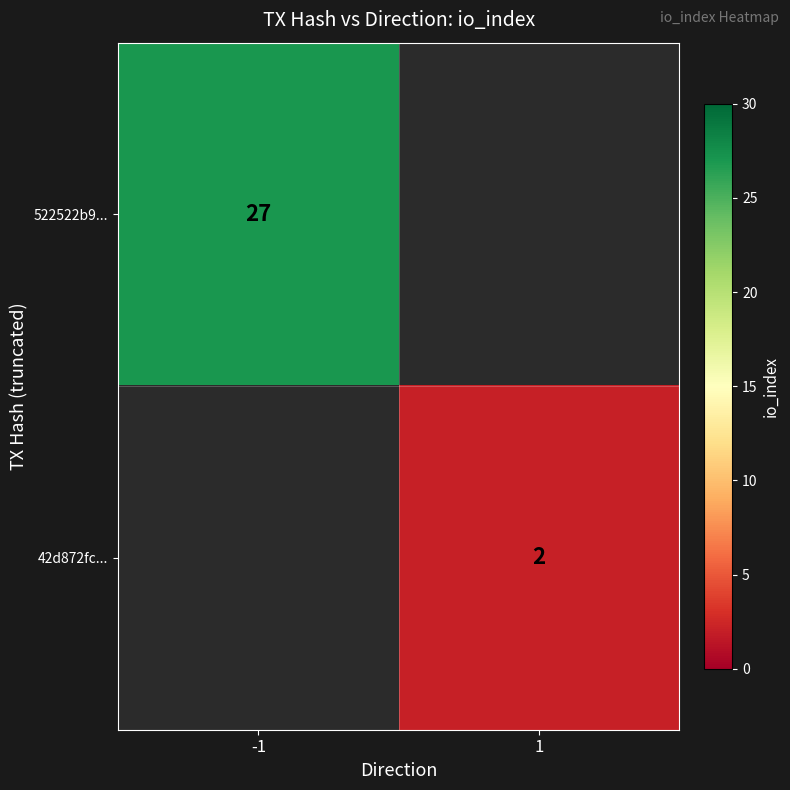

The value of 522522b9... at -1 is 27. True or false?

True